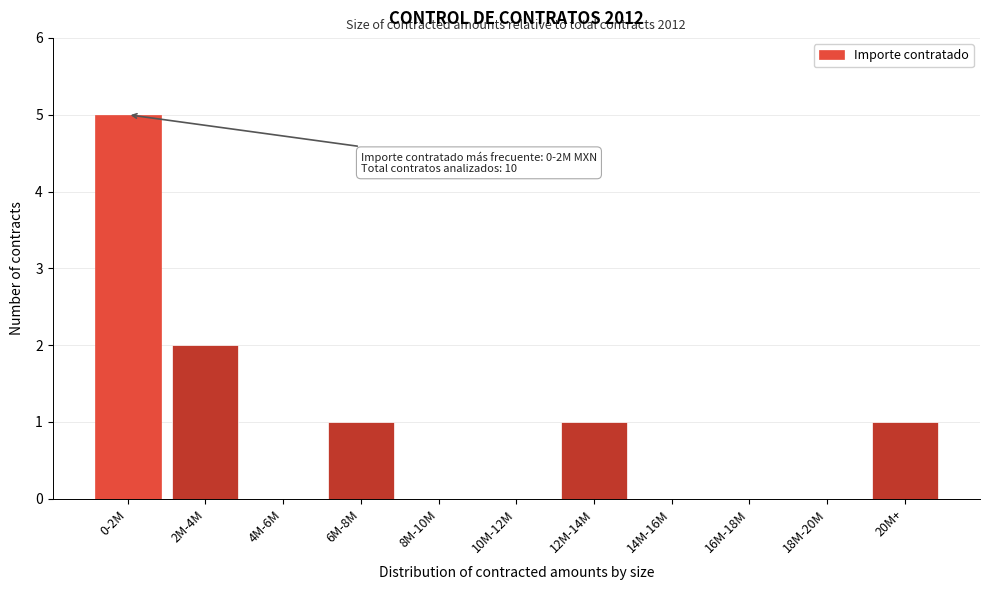

Reading right to left, list all the values displayed in this chart.

20M+=1	18M-20M=0	16M-18M=0	14M-16M=0	12M-14M=1	10M-12M=0	8M-10M=0	6M-8M=1	4M-6M=0	2M-4M=2	0-2M=5